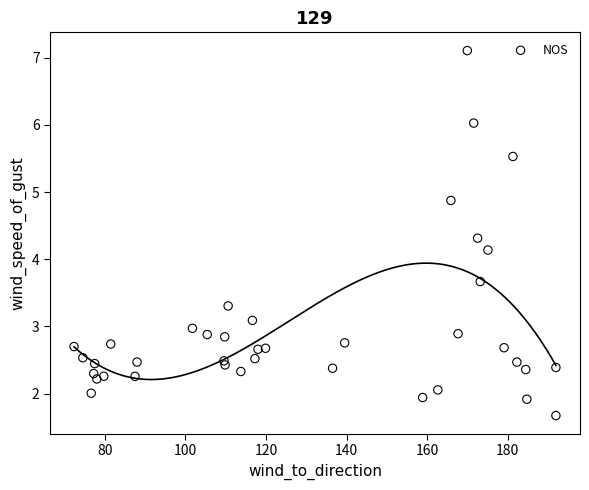

What Y value in the scatter plot is closest to 4?

4.1